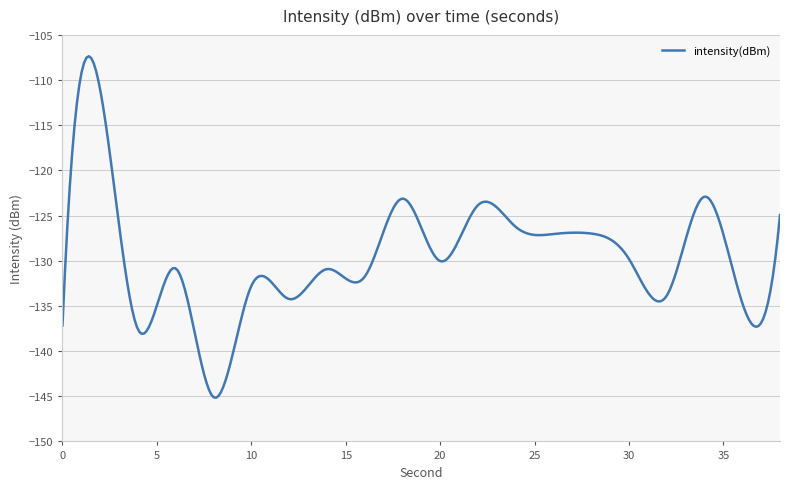

What is the difference between the maximum and minimum values?

37.8